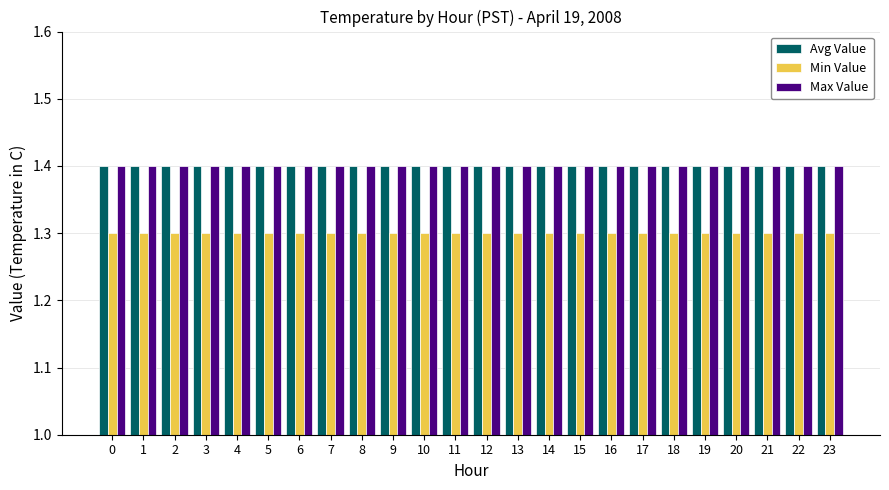

Reading left to right, list all the values displayed in this chart.

Avg Value: 1.4	1.4	1.4	1.4	1.4	1.4	1.4	1.4	1.4	1.4	1.4	1.4	1.4	1.4	1.4	1.4	1.4	1.4	1.4	1.4	1.4	1.4	1.4	1.4
Min Value: 1.3	1.3	1.3	1.3	1.3	1.3	1.3	1.3	1.3	1.3	1.3	1.3	1.3	1.3	1.3	1.3	1.3	1.3	1.3	1.3	1.3	1.3	1.3	1.3
Max Value: 1.4	1.4	1.4	1.4	1.4	1.4	1.4	1.4	1.4	1.4	1.4	1.4	1.4	1.4	1.4	1.4	1.4	1.4	1.4	1.4	1.4	1.4	1.4	1.4